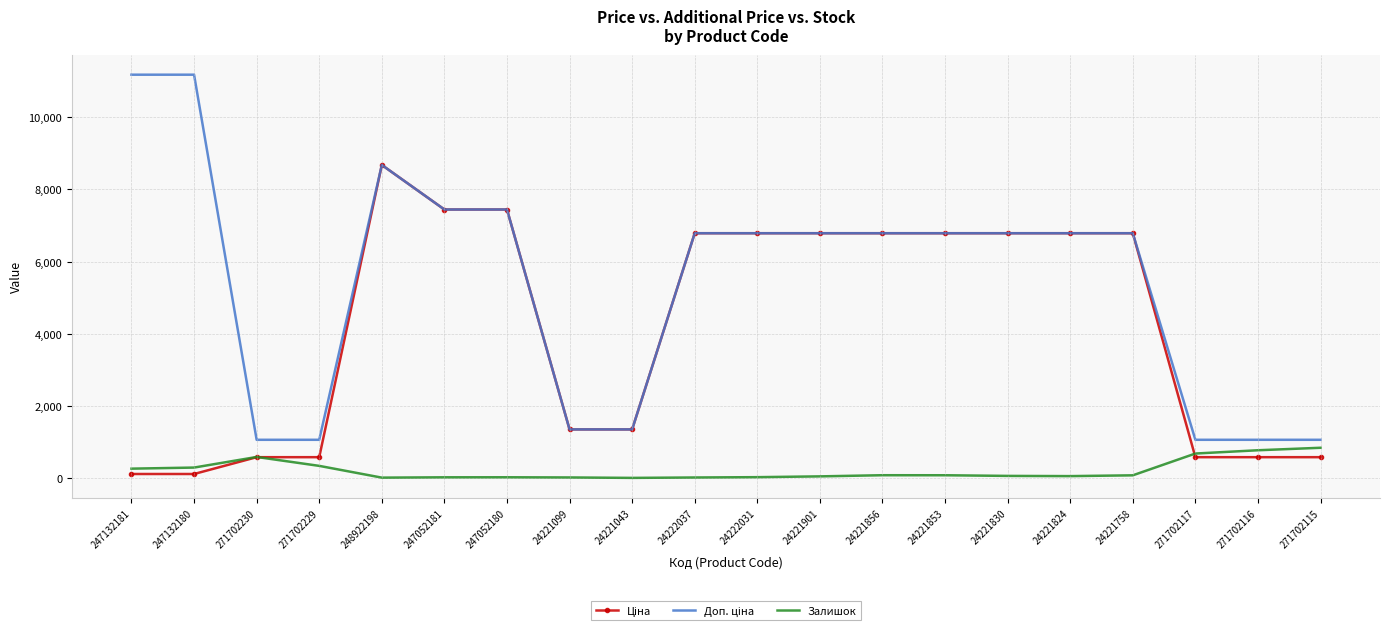

At which category is the sum across all series the highest?

248922198